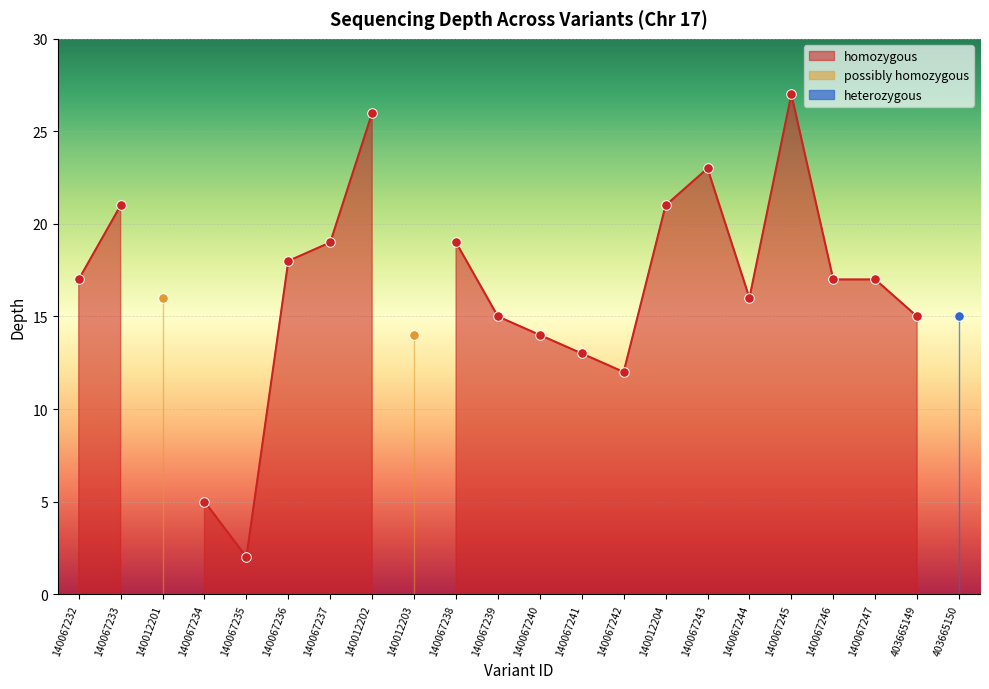

Approximately how many times larger is the value at 140067241 compared to 403665149?

0.9